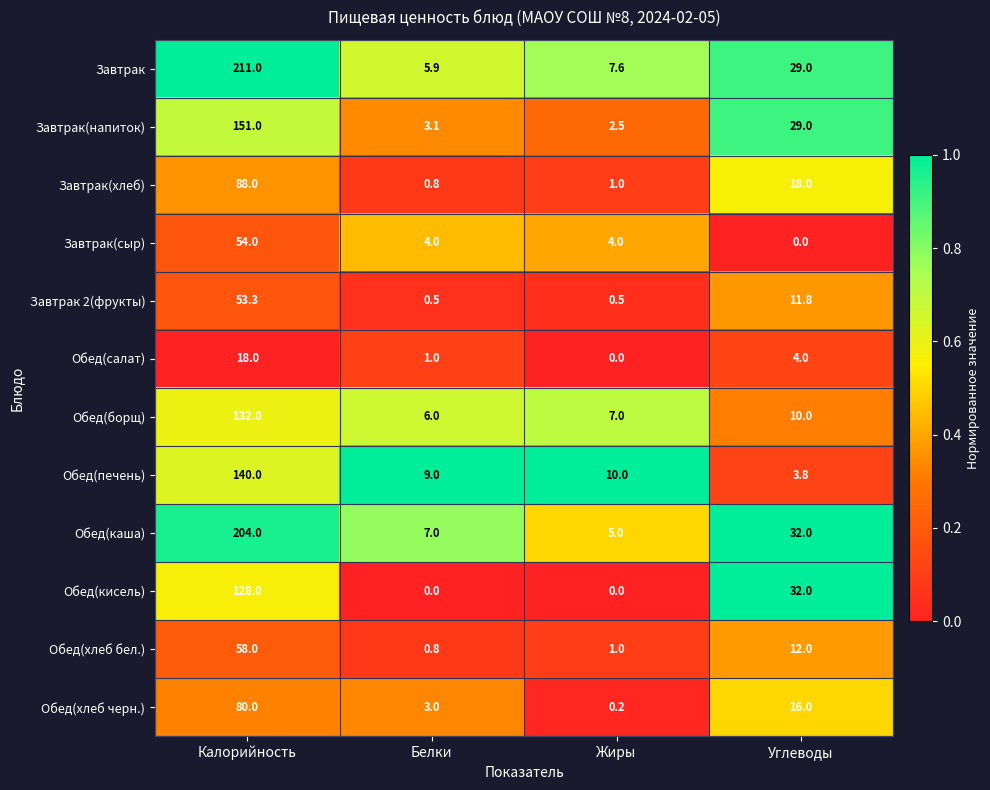

Which series has the largest range (max minus min)?

Завтрак